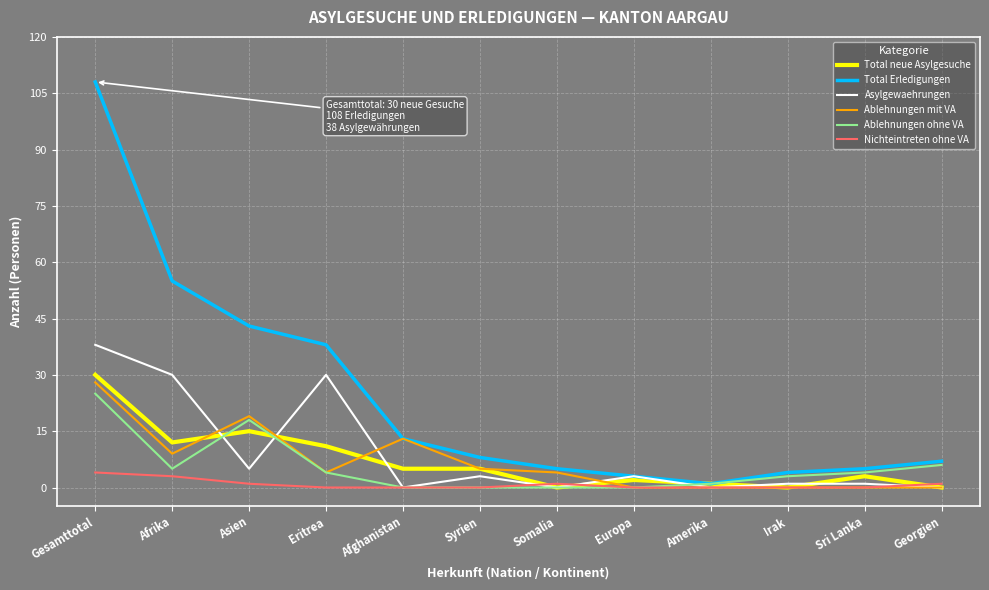

Which category has the highest value across all series?

Gesamttotal